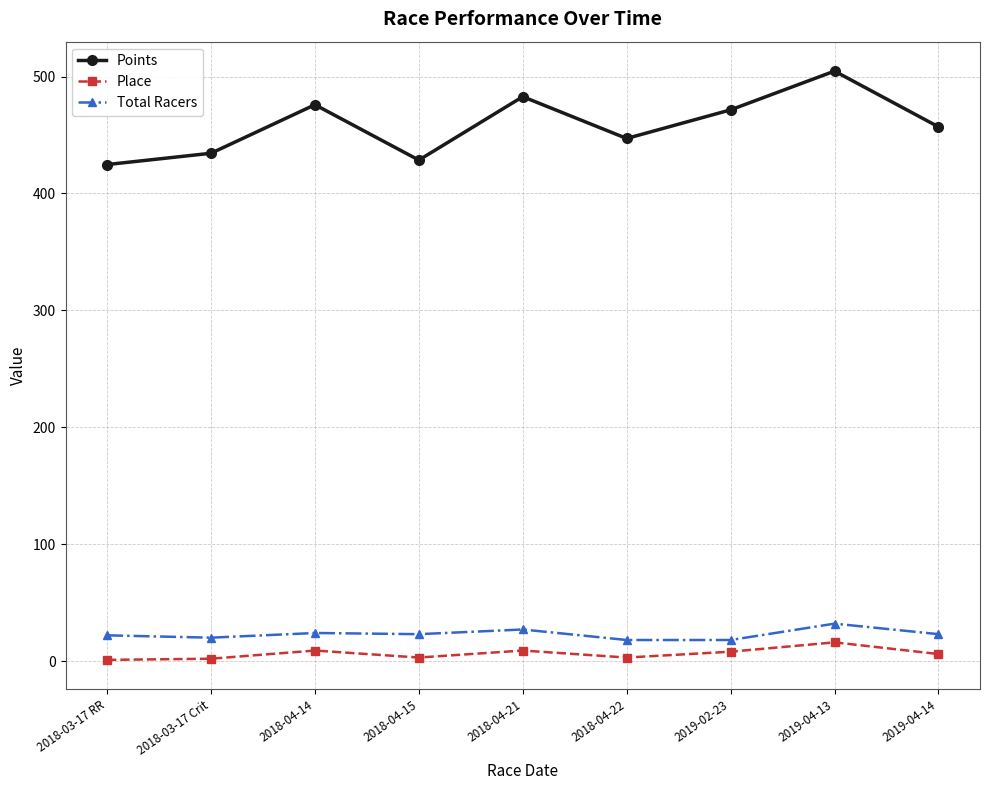

Which series has the largest range (max minus min)?

Points